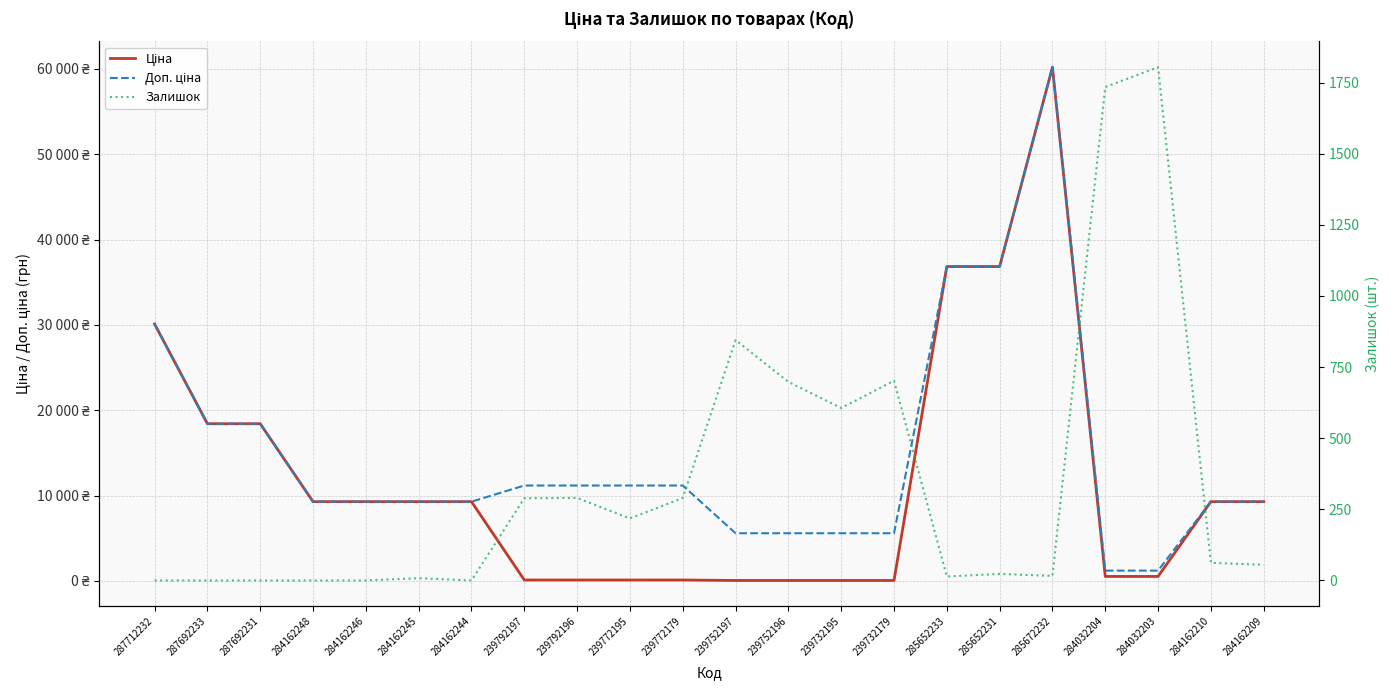

After their last crossing, which series has the higher values: Залишок or Ціна?

Ціна